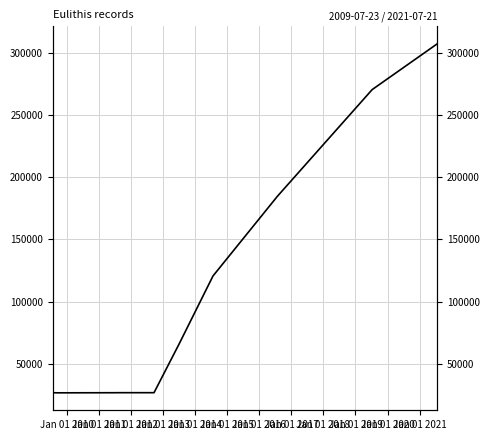

What is the value of the 4th point from the left?

26807